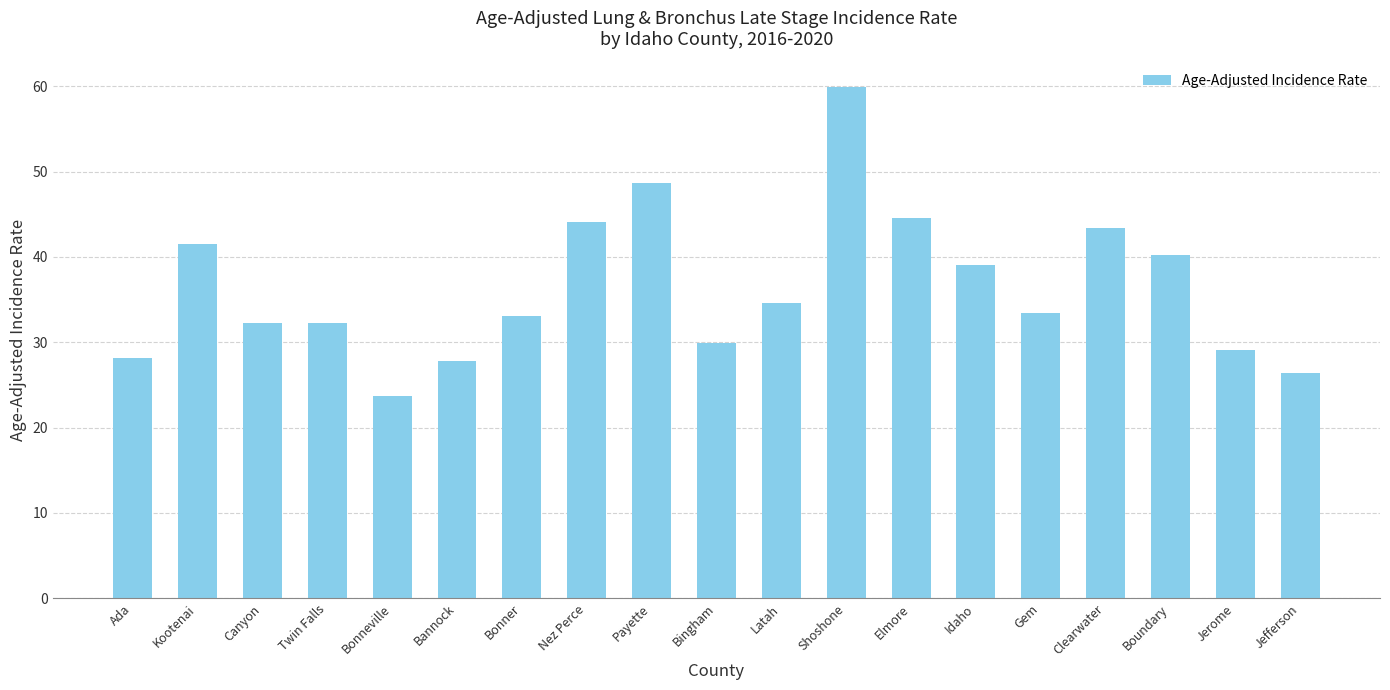

What is the change in value from Shoshone to Boundary?

-19.7